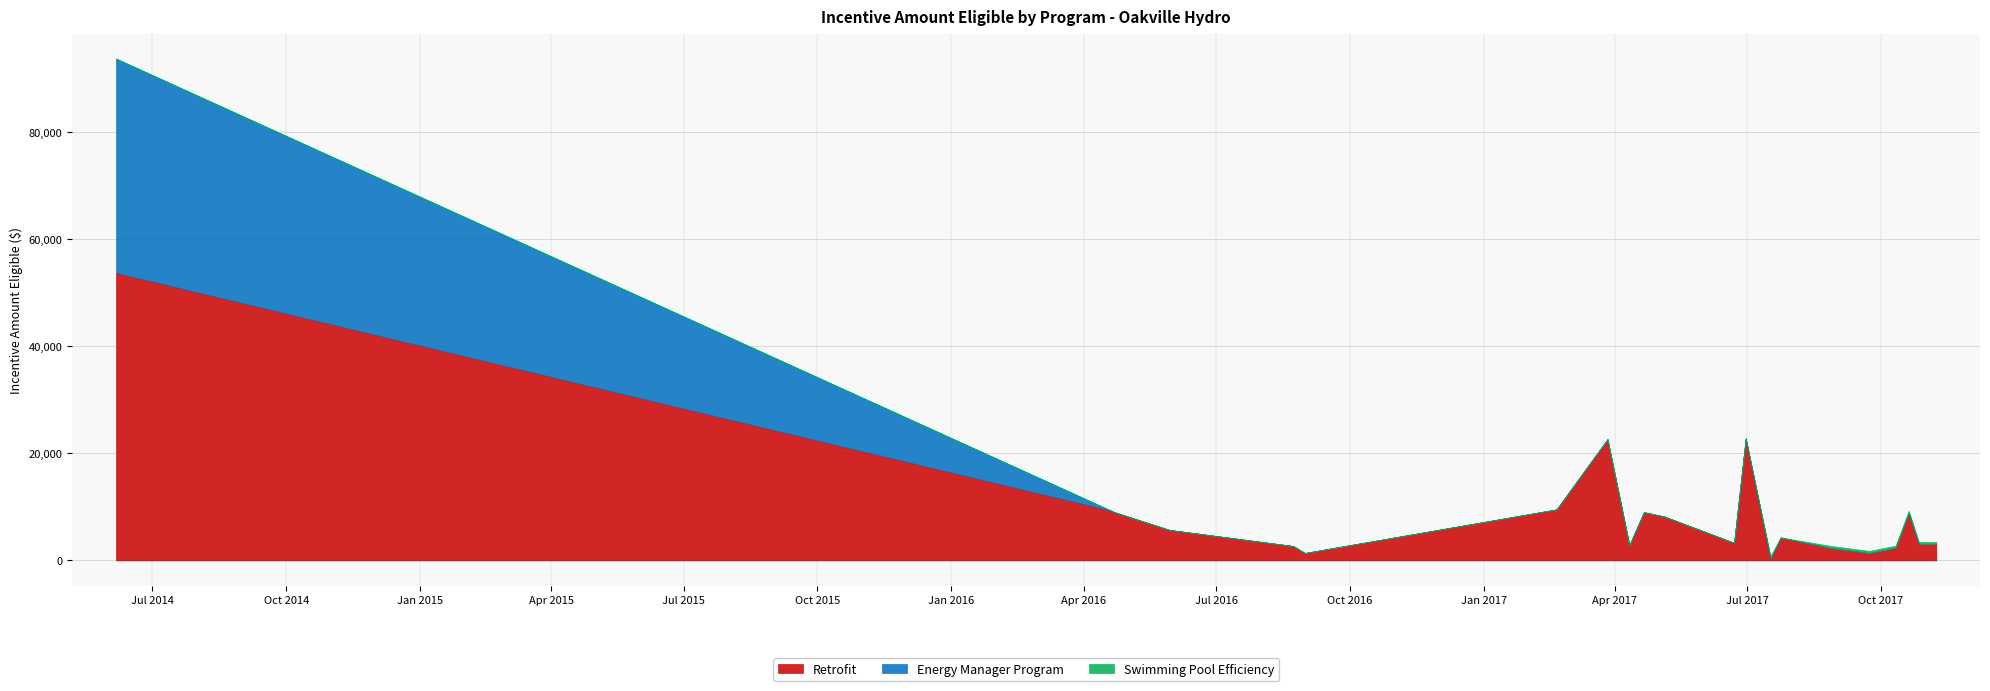

What is the maximum value for Retrofit?

53680.0